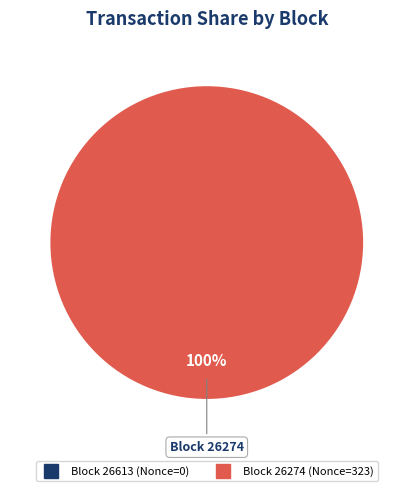

What is the majority slice?

26274